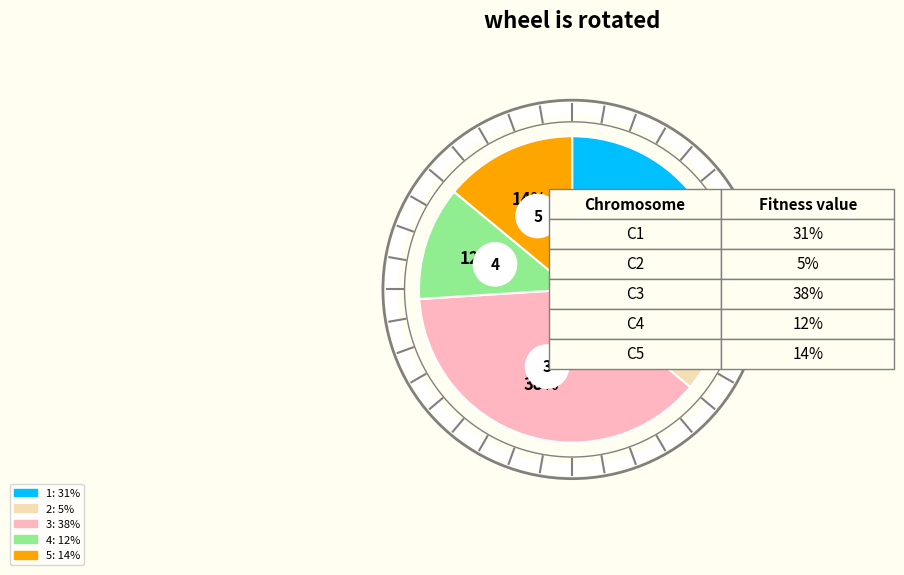

Which category has the smallest portion of the pie?

2